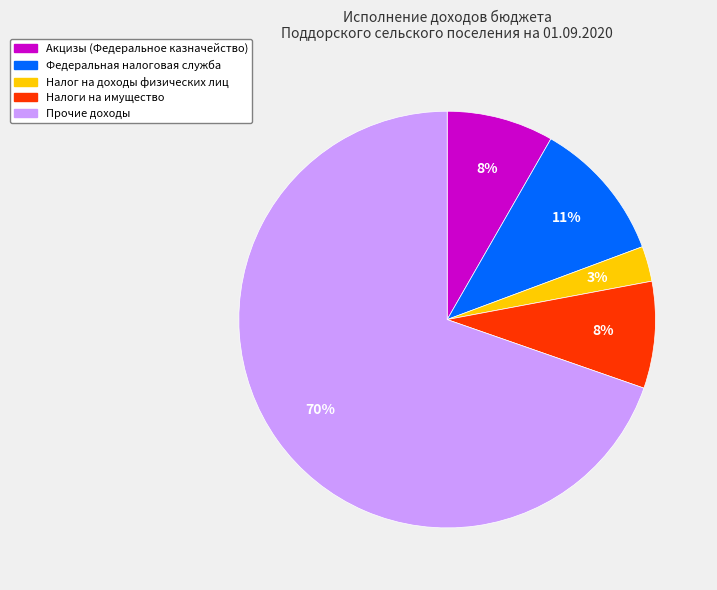

To the nearest percent, what percentage of the pie is Федеральная налоговая служба?

11%